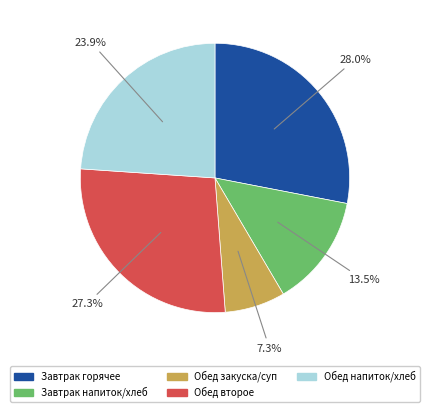

Combined, do Завтрак горячее and Обед второе account for over 50%?

Yes